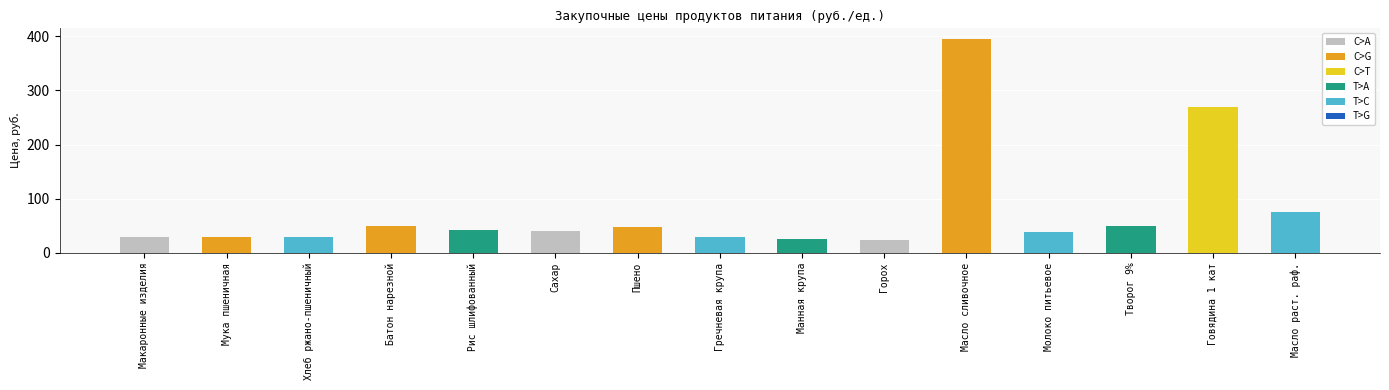

Which category has the highest value across all series?

Масло сливочное